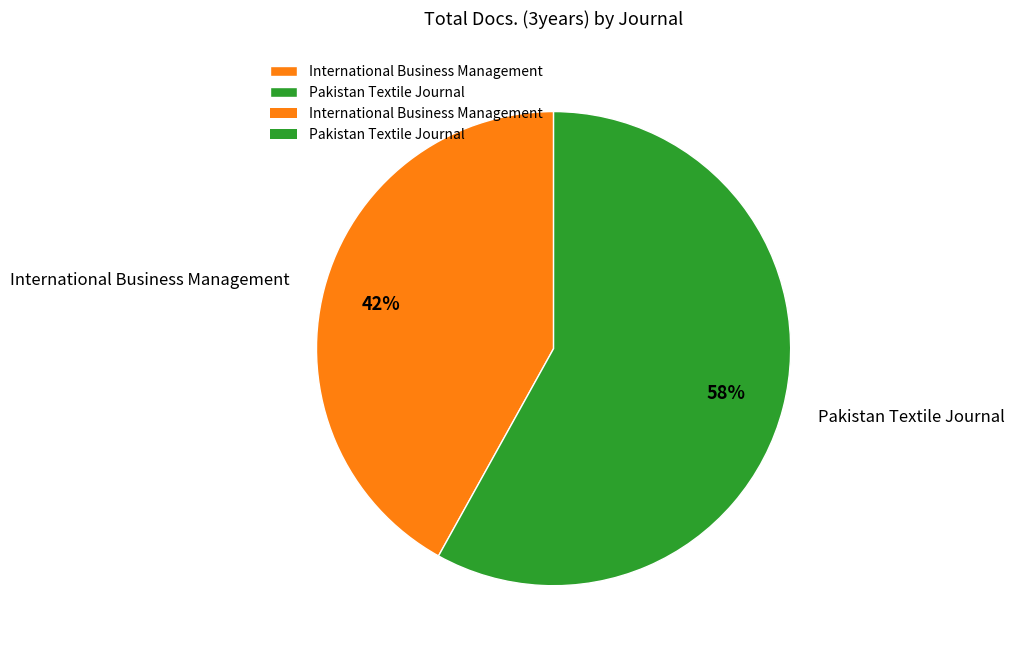

Is it true that Pakistan Textile Journal is 58% of the pie?

True